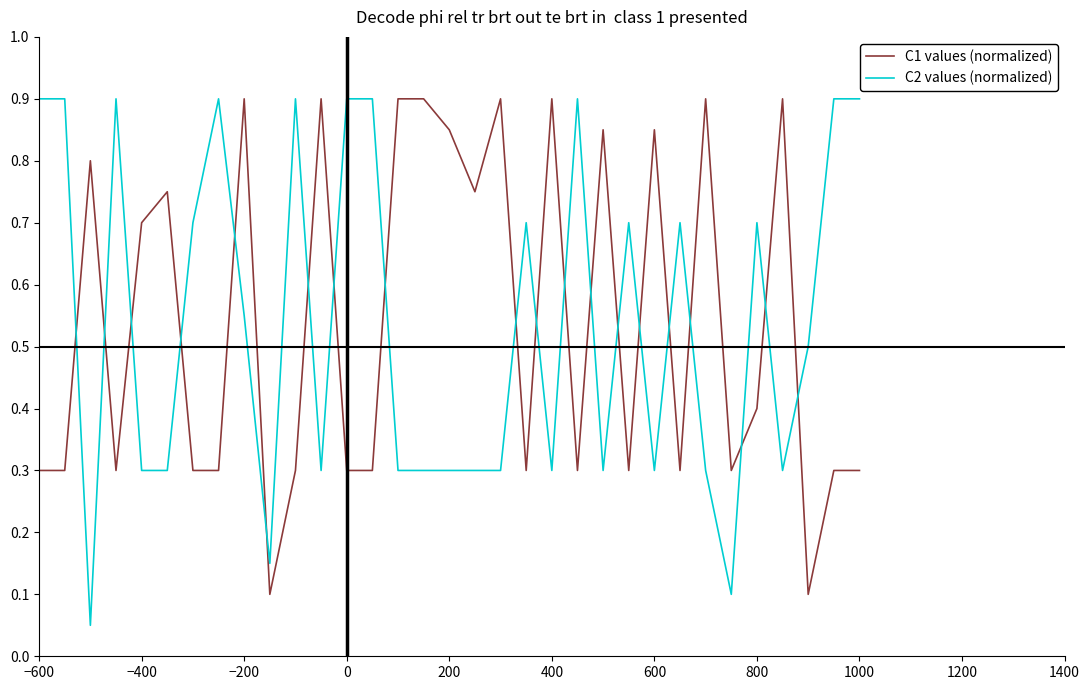

Which series ends up on top after the final intersection of C1 values (normalized) and C2 values (normalized)?

C2 values (normalized)